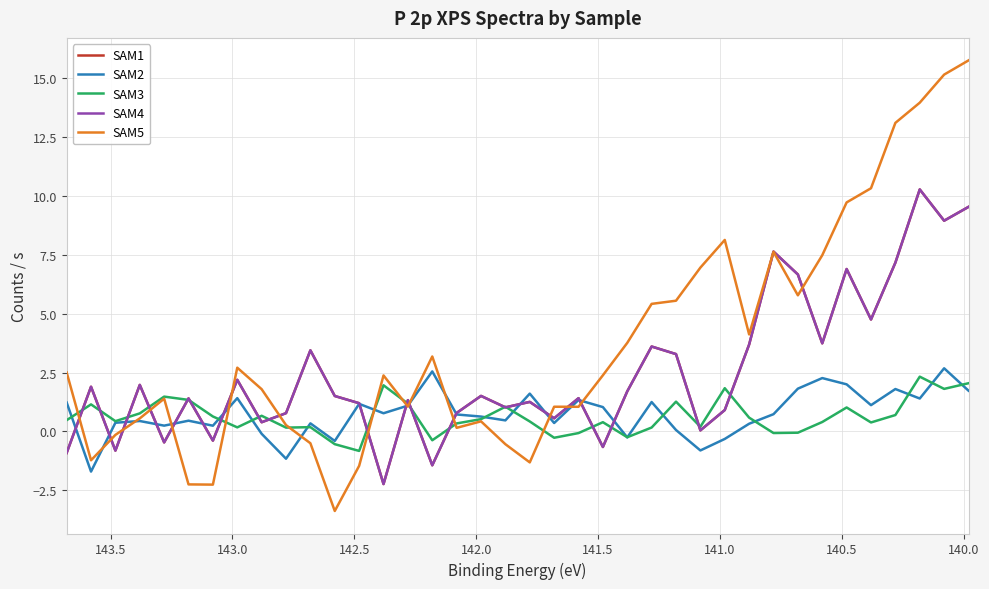

Reading left to right, transcribe all the data shown in this chart.

SAM1: -0.9	1.9	-0.8	2.0	-0.5	1.4	-0.4	2.2	0.4	0.8	3.4	1.5	1.2	-2.2	1.3	-1.4	0.8	1.5	1.0	1.3	0.6	1.4	-0.7	1.7	3.6	3.3	0.0	0.9	3.7	7.6	6.7	3.7	6.9	4.8	7.2	10.3	8.9	9.5
SAM2: 1.2	-1.7	0.4	0.4	0.2	0.5	0.2	1.4	-0.1	-1.2	0.3	-0.4	1.2	0.8	1.1	2.5	0.7	0.6	0.5	1.6	0.4	1.3	1.0	-0.3	1.3	0.1	-0.8	-0.3	0.3	0.7	1.8	2.3	2.0	1.1	1.8	1.4	2.7	1.7
SAM3: 0.5	1.1	0.4	0.8	1.5	1.3	0.6	0.2	0.7	0.2	0.2	-0.5	-0.8	2.0	1.2	-0.4	0.3	0.5	1.1	0.4	-0.3	-0.1	0.4	-0.2	0.2	1.3	0.2	1.8	0.6	-0.1	-0.1	0.4	1.0	0.4	0.7	2.3	1.8	2.0
SAM4: -0.9	1.9	-0.8	2.0	-0.5	1.4	-0.4	2.2	0.4	0.8	3.4	1.5	1.2	-2.2	1.3	-1.4	0.8	1.5	1.0	1.3	0.6	1.4	-0.7	1.7	3.6	3.3	0.0	0.9	3.7	7.6	6.7	3.7	6.9	4.8	7.2	10.3	8.9	9.5
SAM5: 2.5	-1.2	-0.1	0.6	1.4	-2.2	-2.3	2.7	1.8	0.3	-0.5	-3.4	-1.5	2.4	1.1	3.2	0.2	0.4	-0.5	-1.3	1.1	1.0	2.4	3.8	5.4	5.5	7.0	8.1	4.1	7.6	5.8	7.5	9.7	10.3	13.1	14.0	15.1	15.7